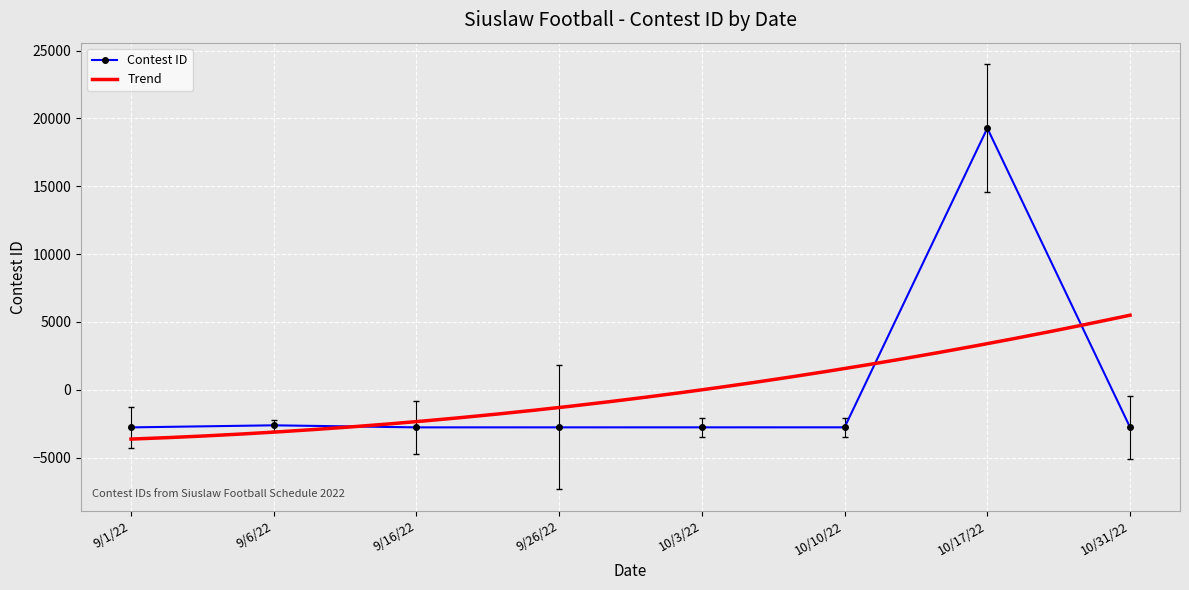

Which category has the highest value across all series?

10/17/22